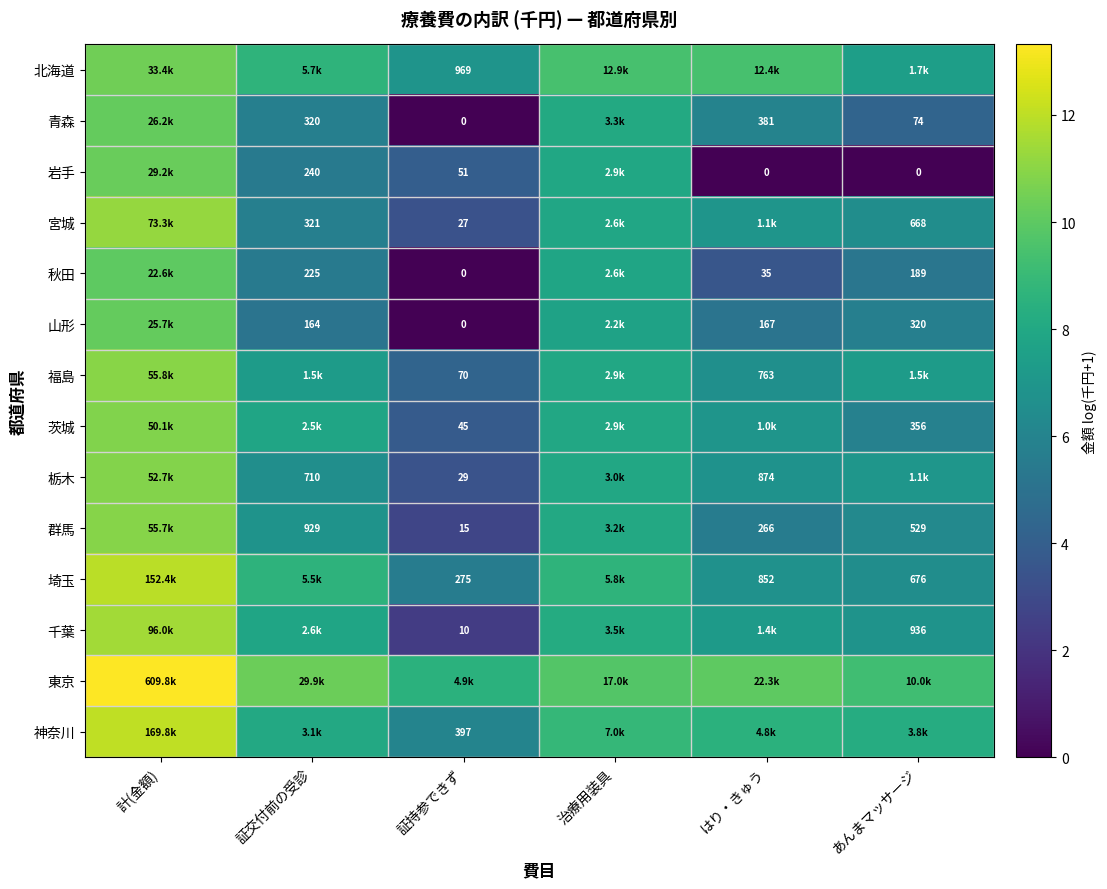

What is the sum of the 青森 values at 計(金額) and はり・きゅう?

16.1